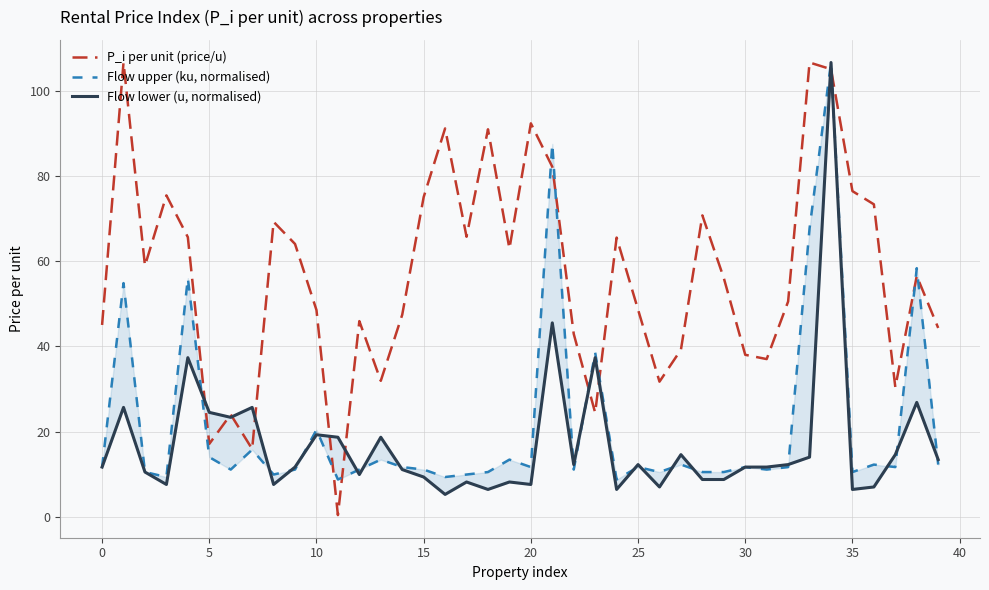

What is the lowest value of the Flow lower (u, normalised) series?

5.2